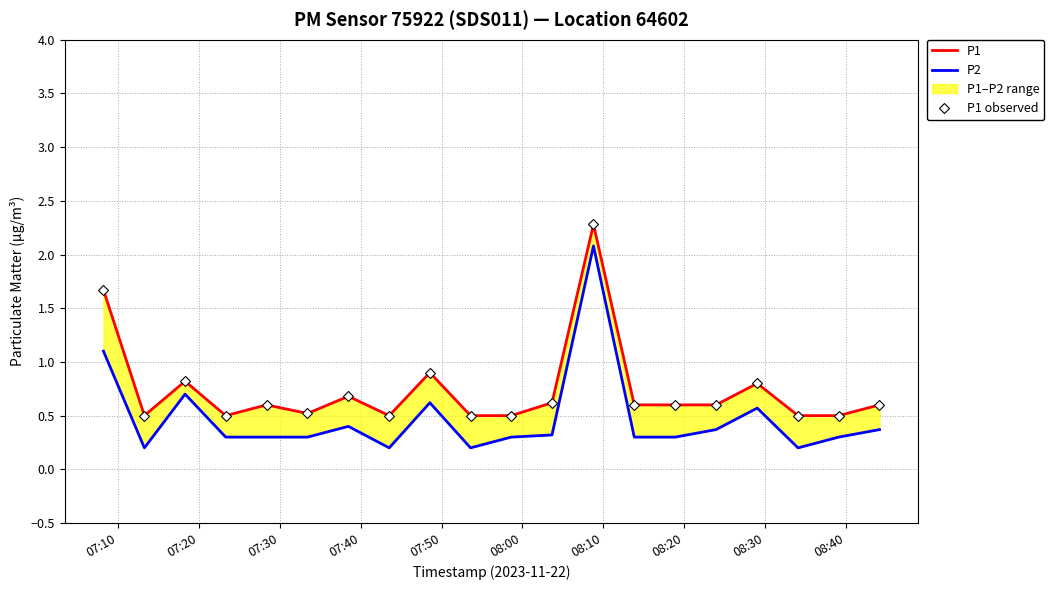

What is the minimum value shown in the chart?

0.2